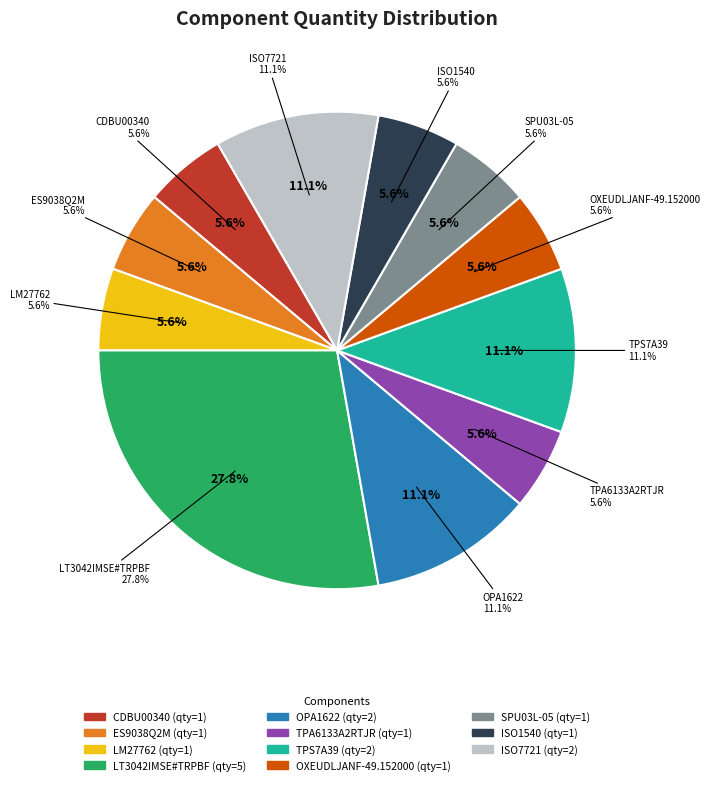

What is the smallest slice in the pie chart?

CDBU00340